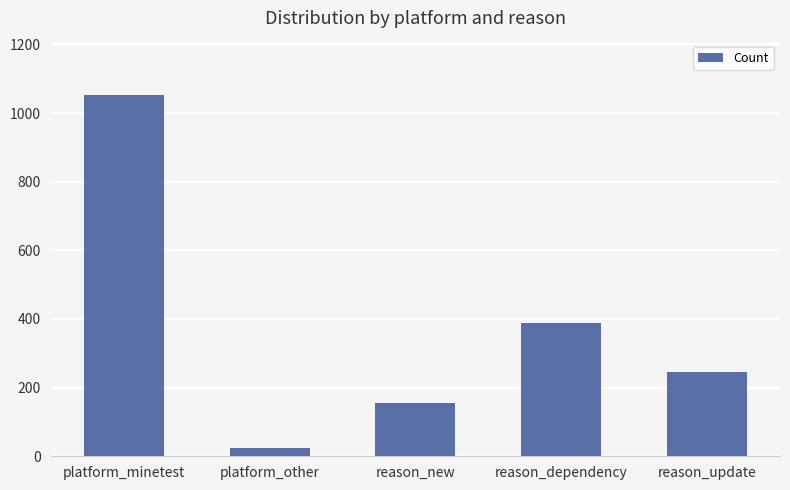

What is the change in value from reason_dependency to reason_update?

-141